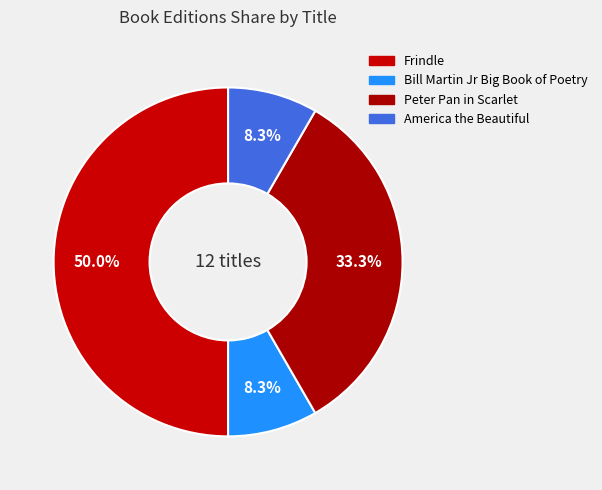

What is the ratio of the value at America the Beautiful to the value at Peter Pan in Scarlet?

0.2